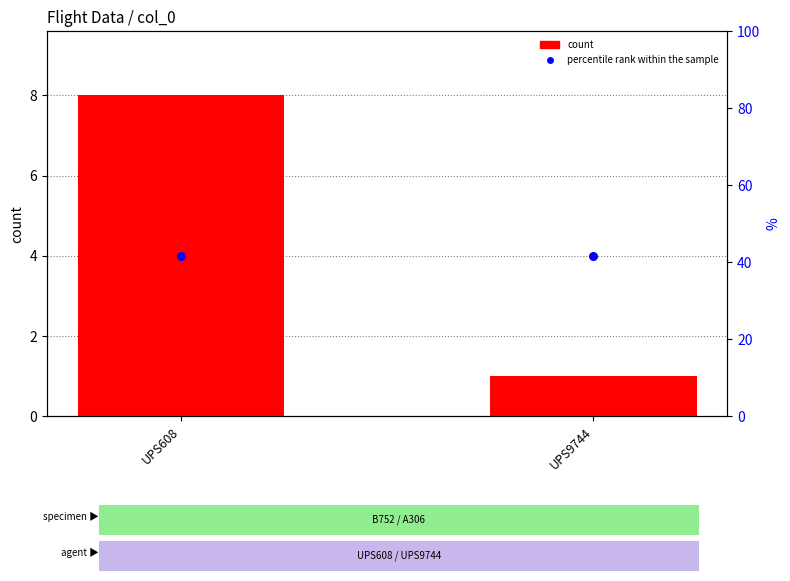

Which series reaches the maximum Y coordinate?

count